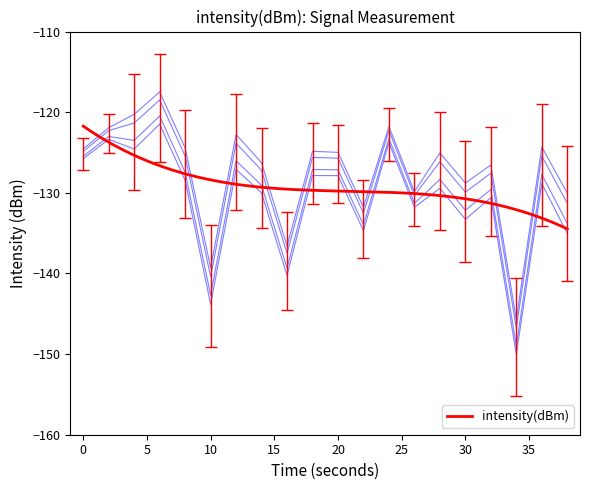

Is it true that the value at 36 is -127.7?

True